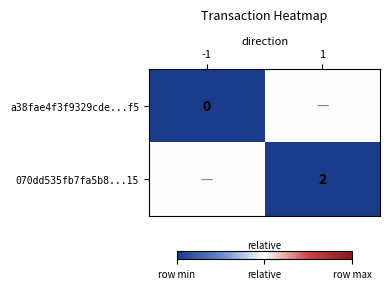

Is the value of a38fae4f3f9329cde...f5 at -1 greater than the value of 070dd535fb7fa5b8...15 at 1?

No